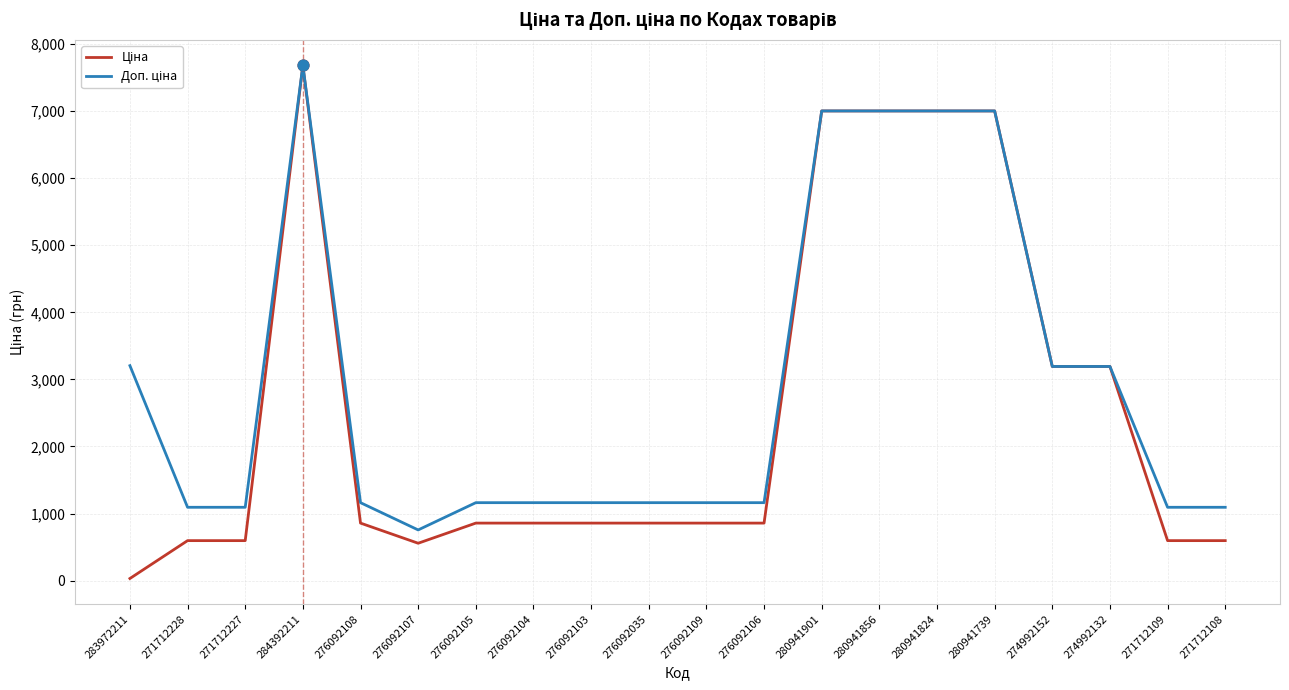

What is the spread (max minus min) of values at 276092108?

304.7